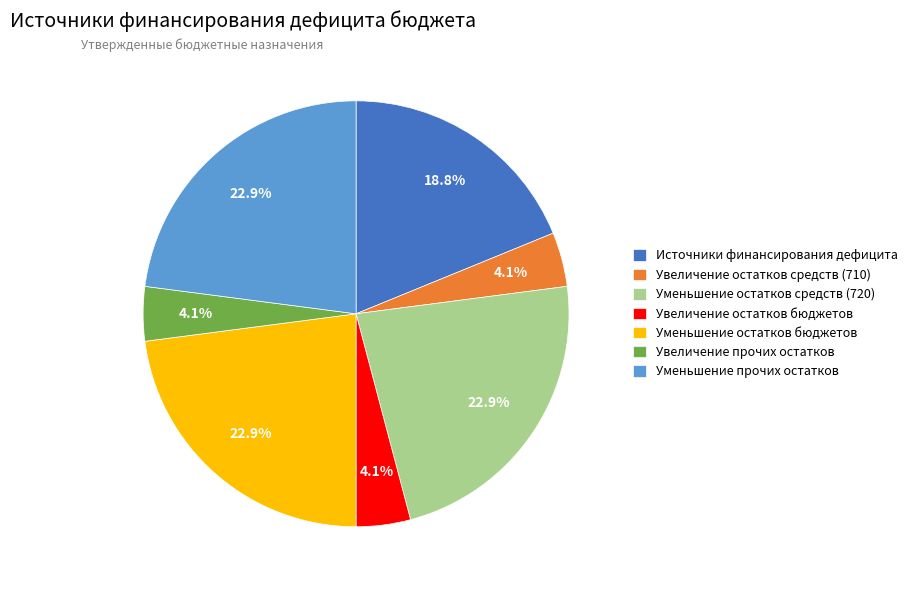

Is there any slice that represents more than half of the pie?

No